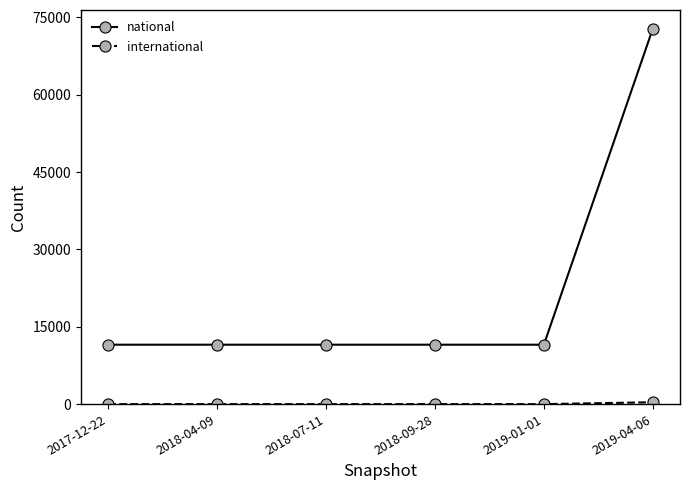

What is the difference between the highest and lowest values at 2017-12-22?

11527